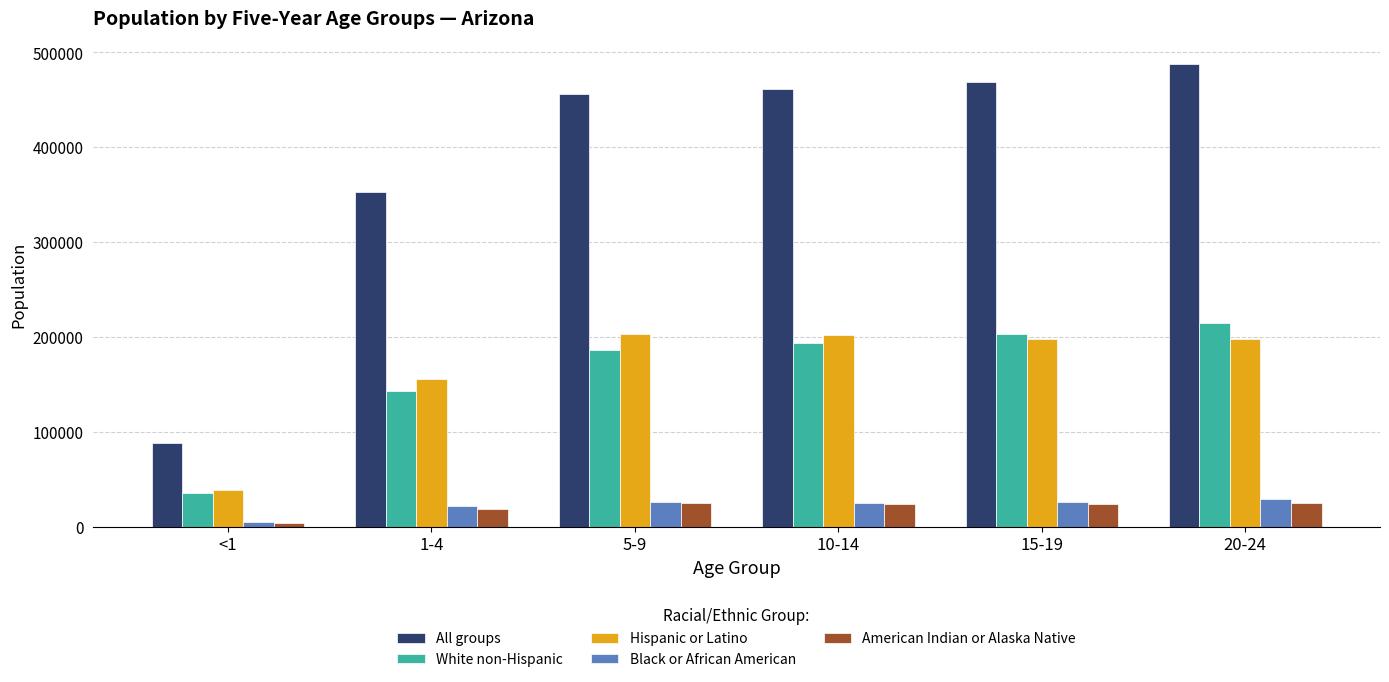

What is the value of the Hispanic or Latino bar at the 2nd from the left?

156222